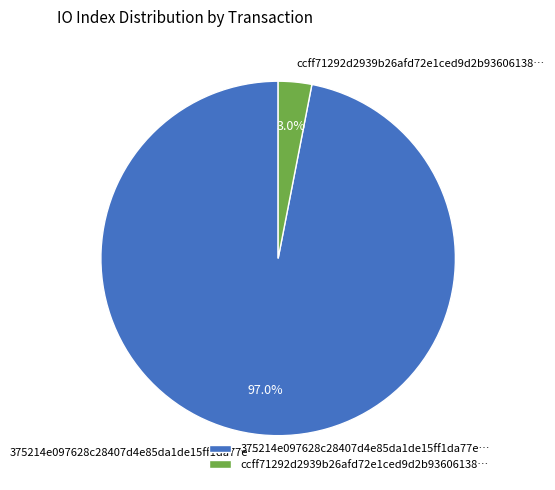

Rank the categories by value from highest to lowest.

375214e097628c28407d4e85da1de15ff1da77e…, ccff71292d2939b26afd72e1ced9d2b93606138…